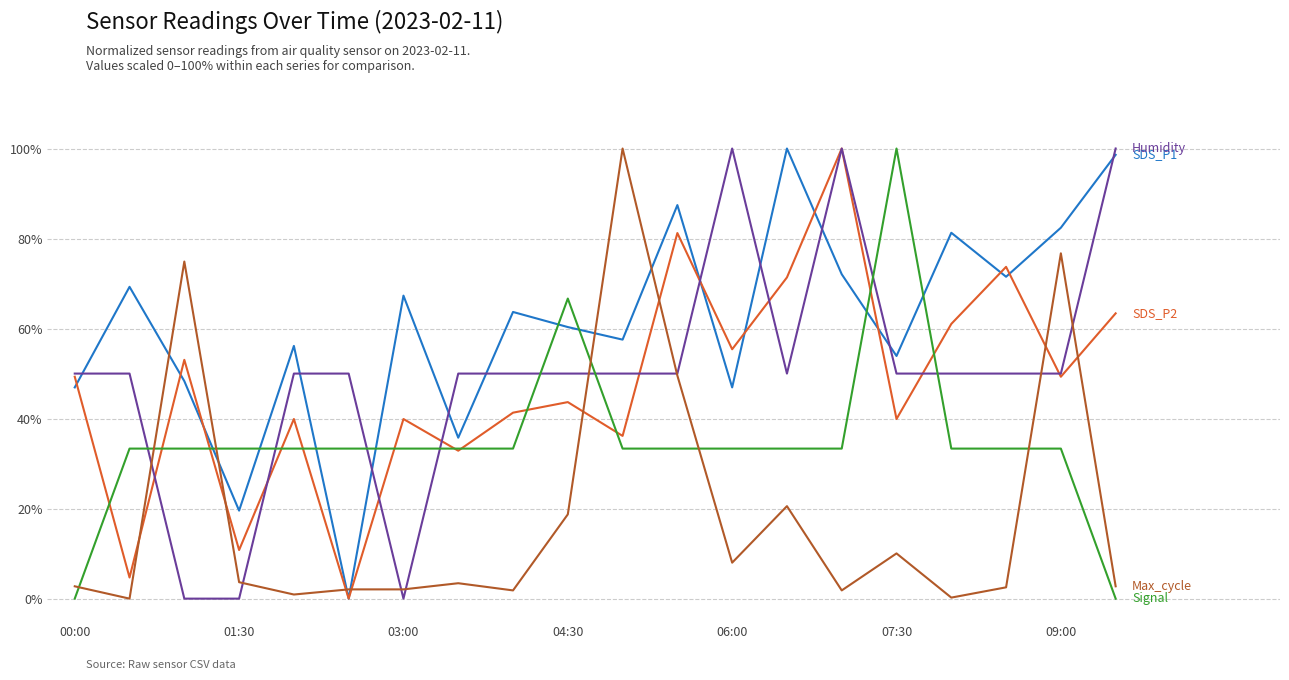

Does the chart have visible grid lines?

Yes